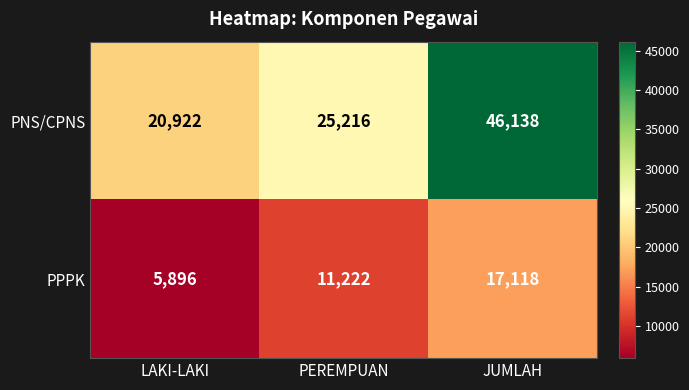

How many data points does each series have?

3